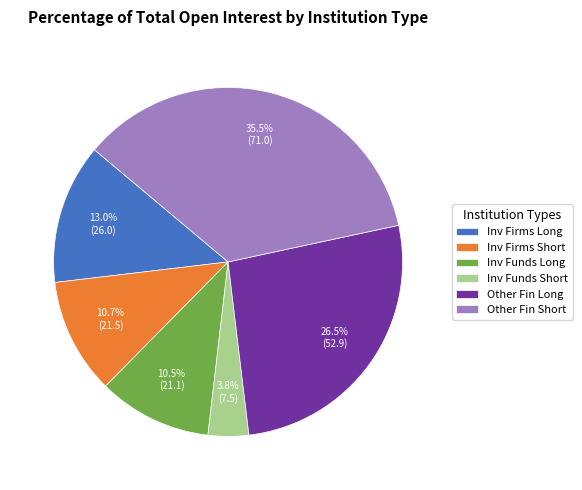

How many segments does this pie chart have?

6